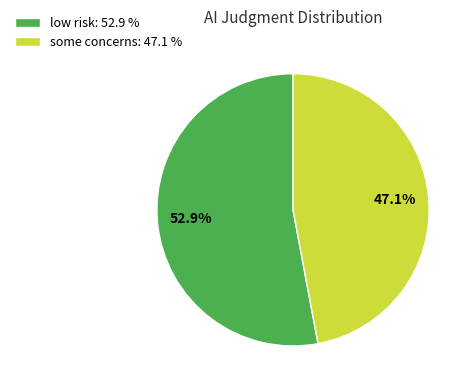

What percentage is the some concerns slice, to the nearest percent?

47%